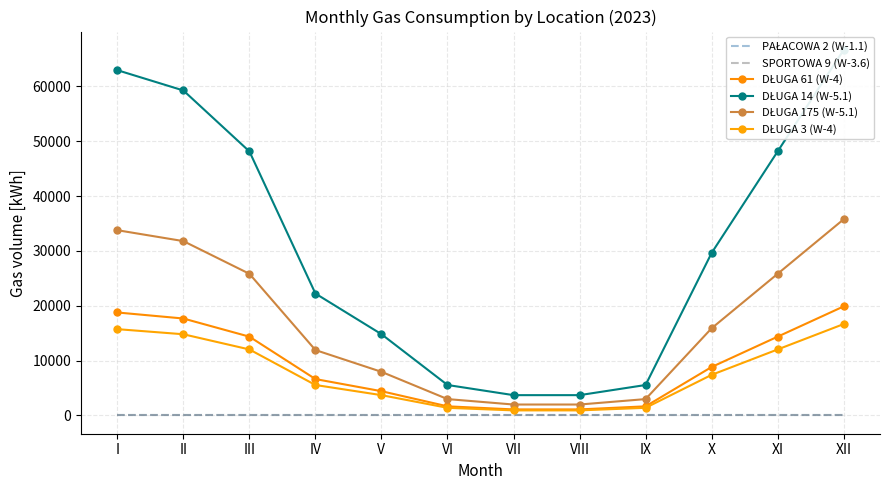

How many lines are shown in the chart?

6